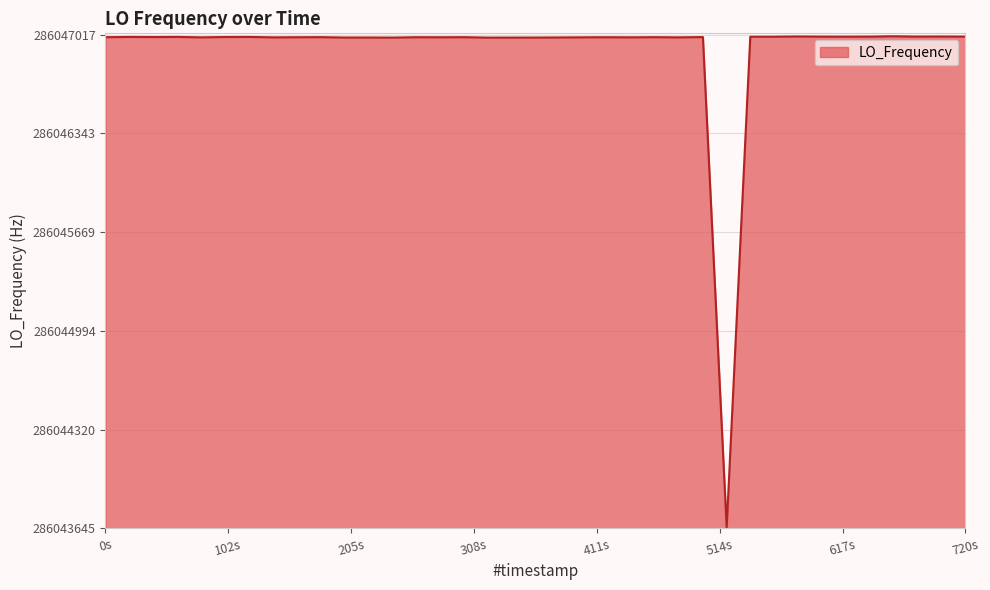

What is the greatest value displayed?

286047007.3